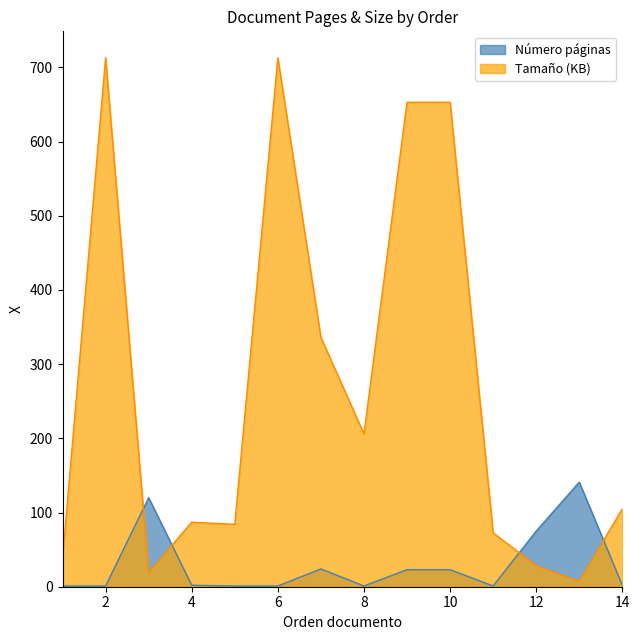

Is it true that Número páginas equals 75.0 at 12?

True